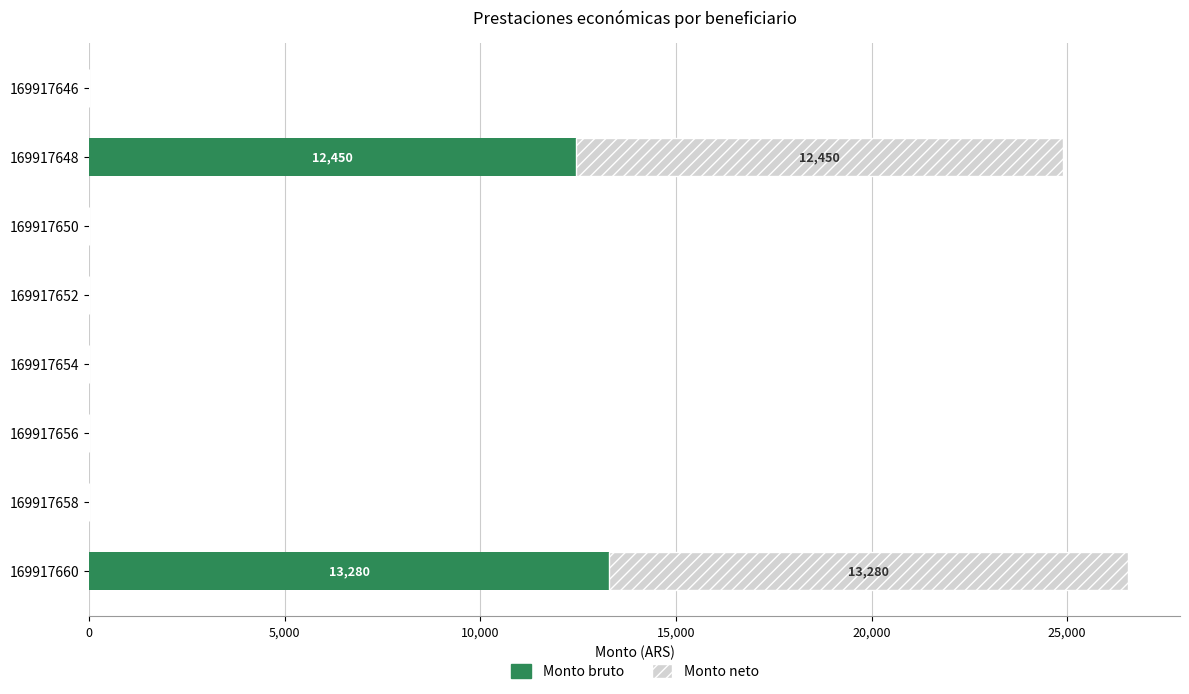

What are all the series names shown in the legend?

Monto bruto, Monto neto